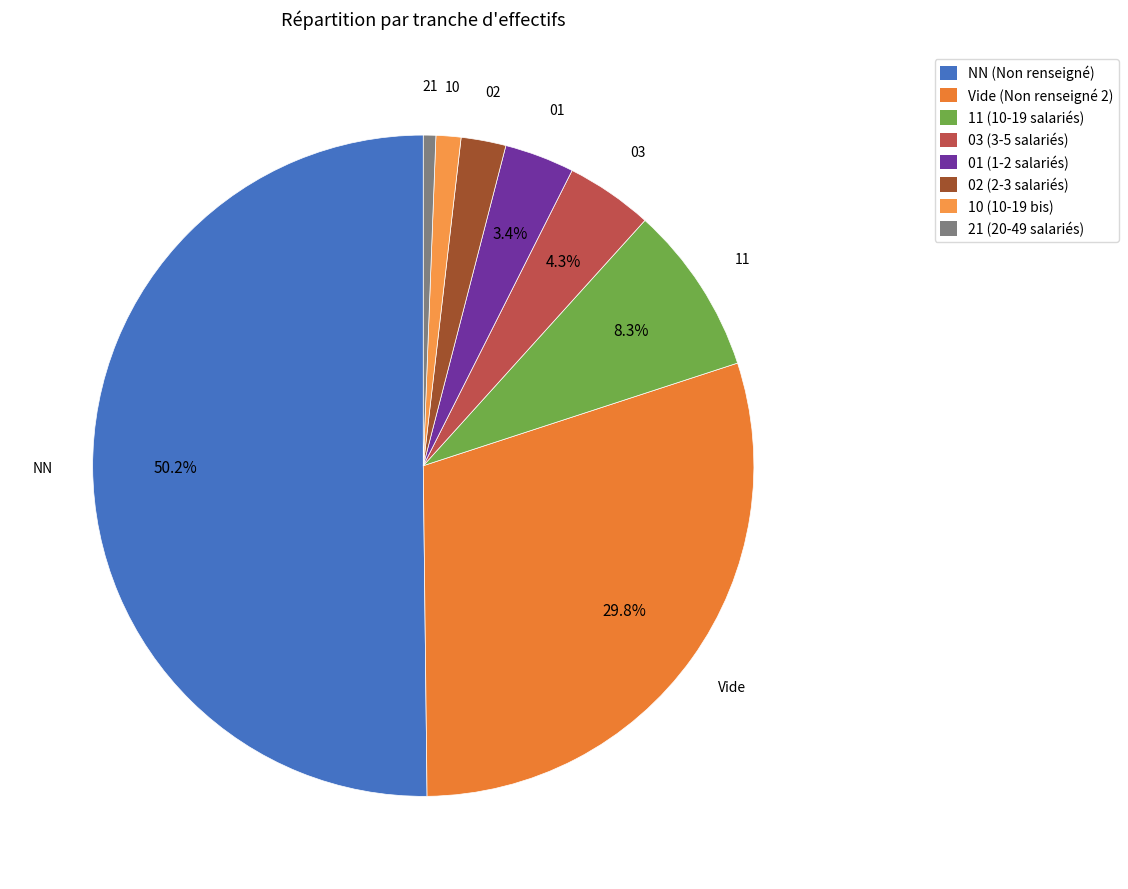

What is the smallest slice in the pie chart?

21 (20-49 salariés)